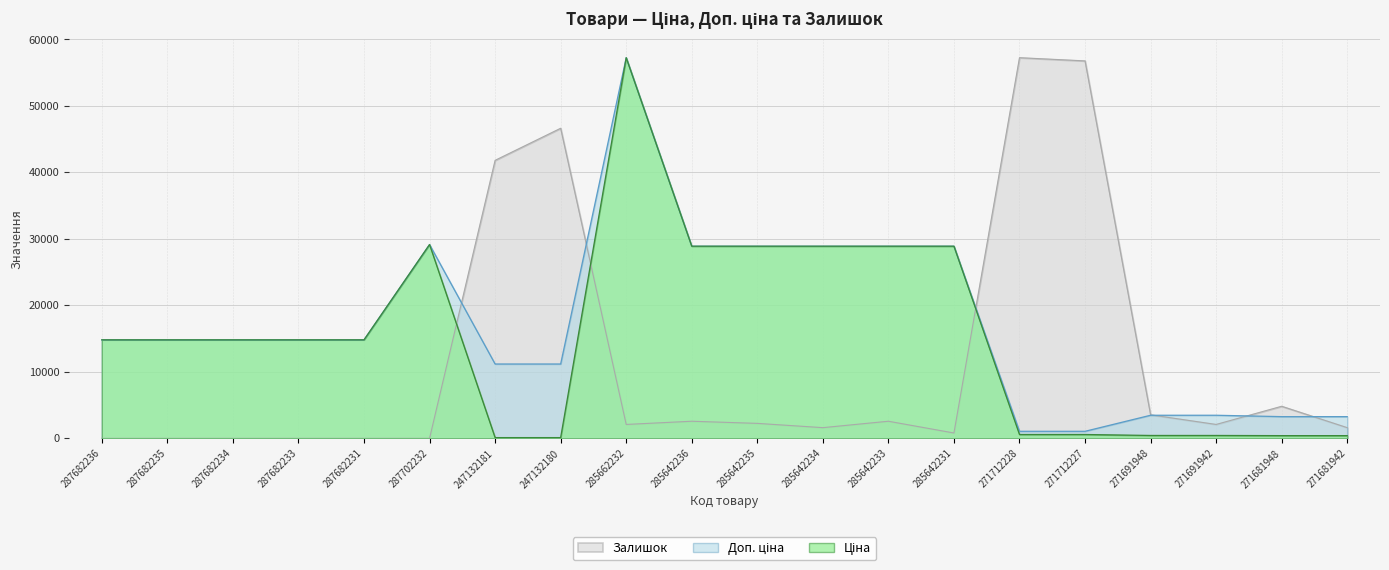

What is the difference between the Ціна values at 247132181 and 285642234?

28789.8